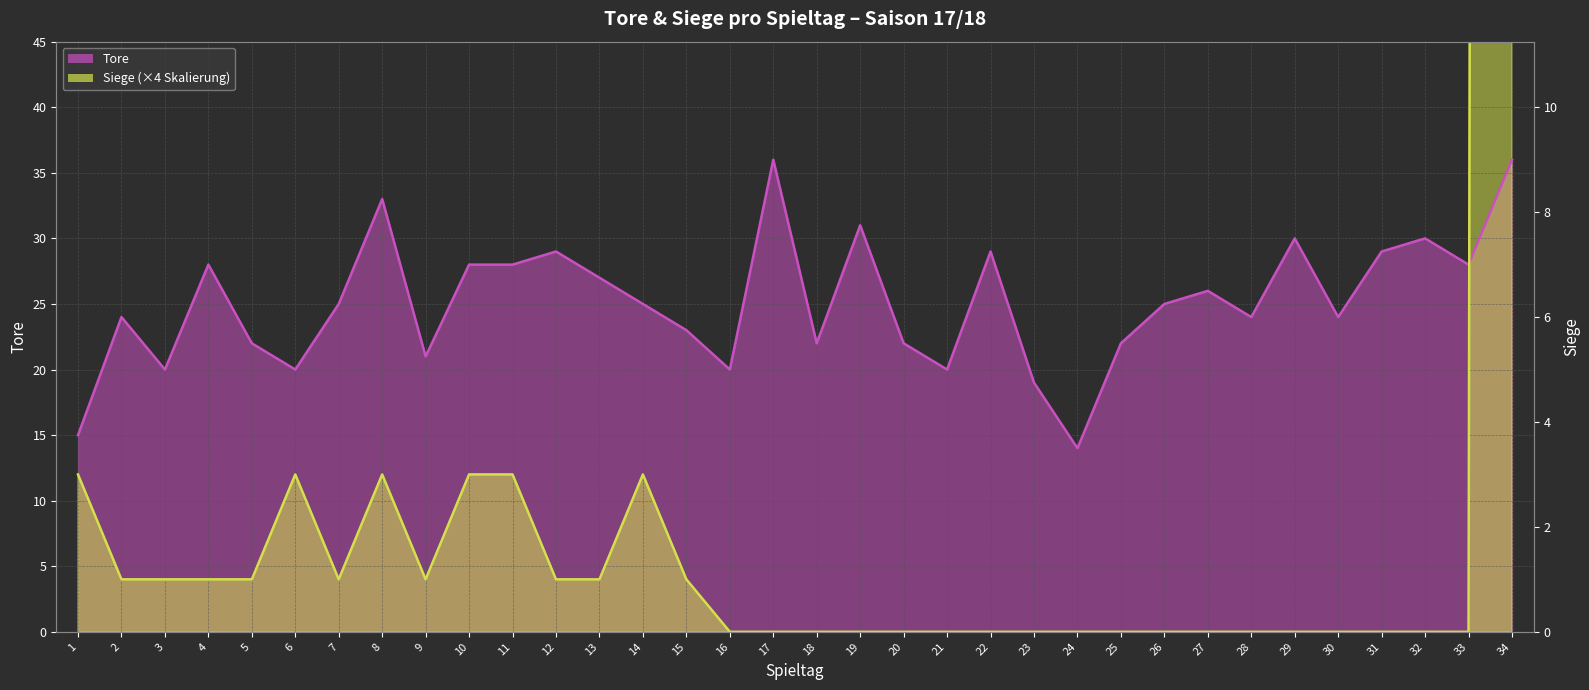

Between which two adjacent categories do Siege and Tore first intersect?

33 and 34